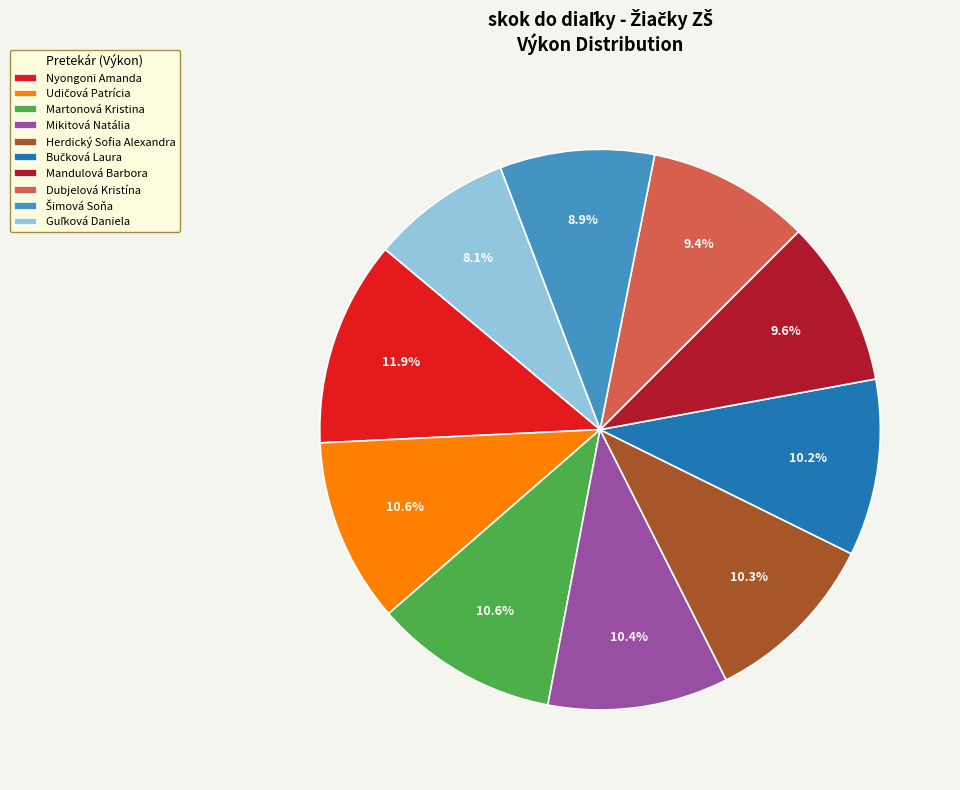

What is the largest slice in the pie chart?

Nyongoni Amanda